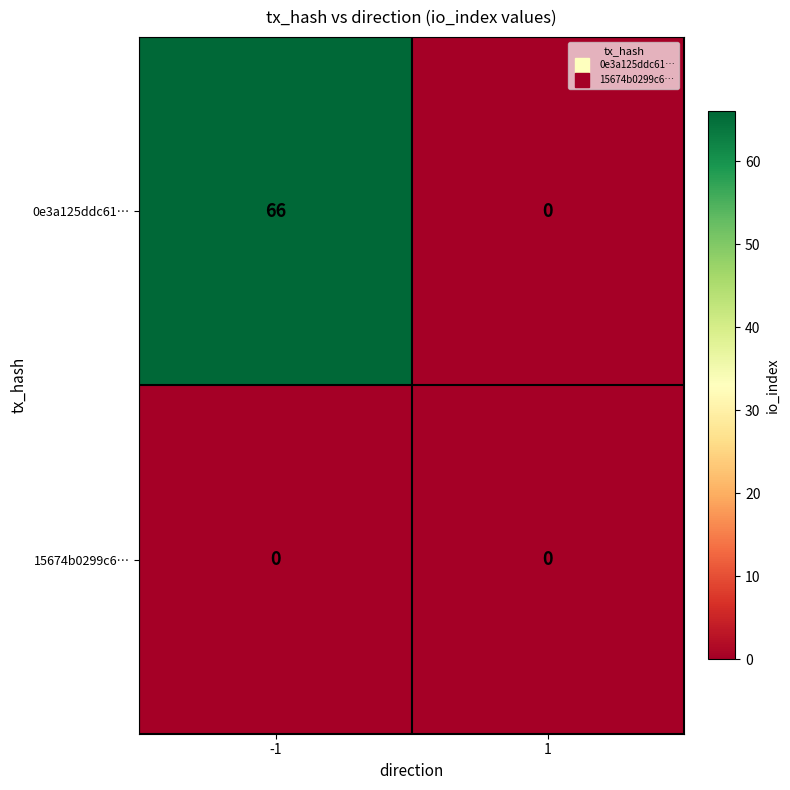

Rank the series by their maximum value, from highest to lowest.

0e3a125ddc61…, 15674b0299c6…